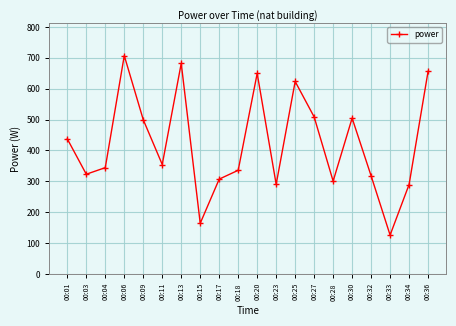

The chart shows a value of 504.8 at 00:30. True or false?

True